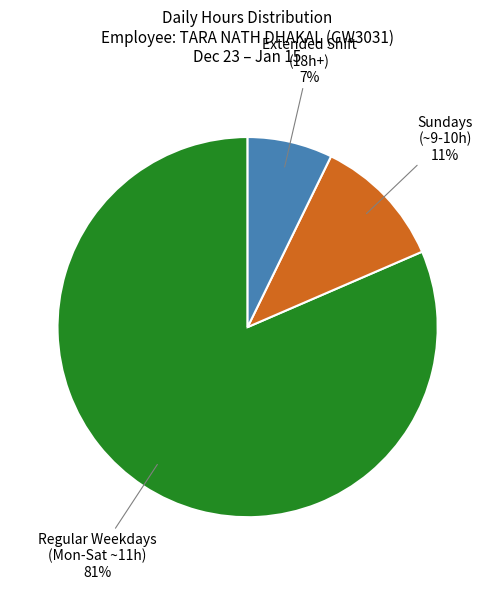

To the nearest percent, what is the average slice percentage?

33%